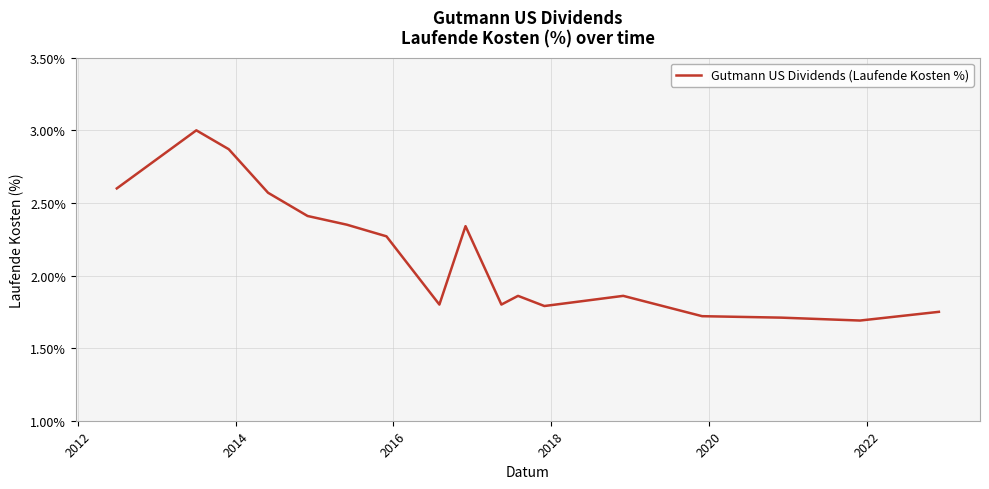

Is this an area chart (filled region under the line)?

No